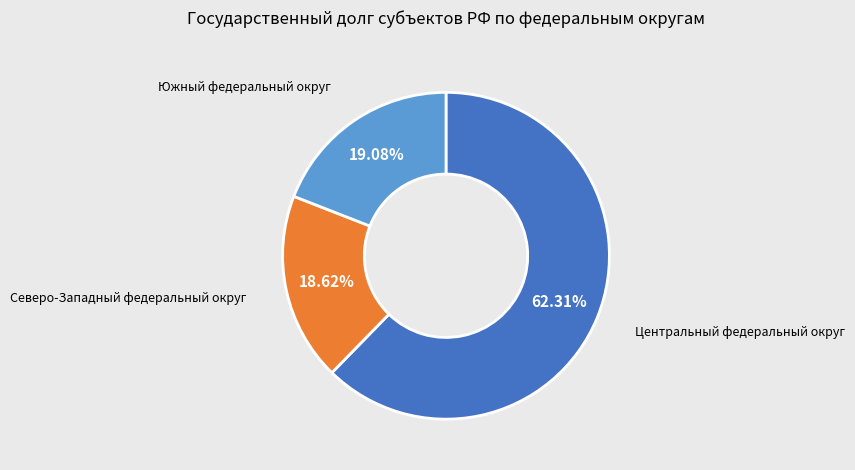

Combined, do Центральный федеральный округ and Южный федеральный округ account for over 50%?

Yes